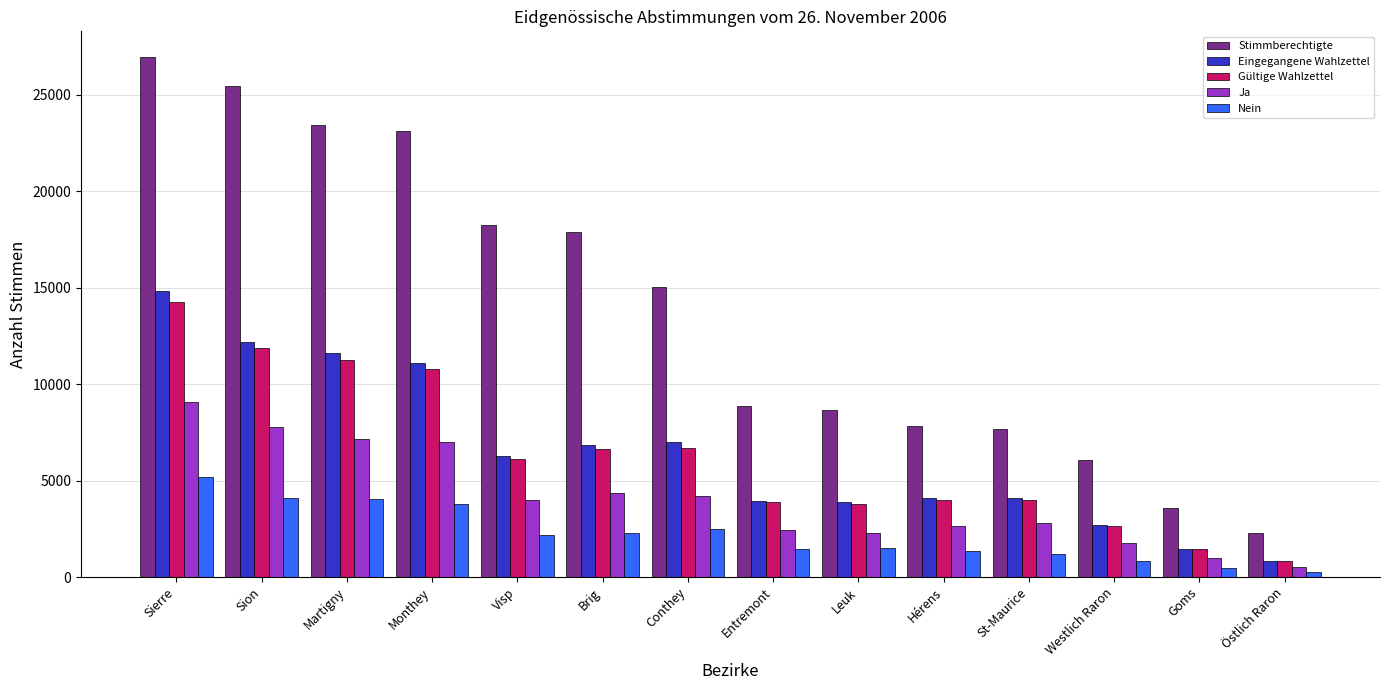

At which label does Ja first exceed 3979?

Sierre